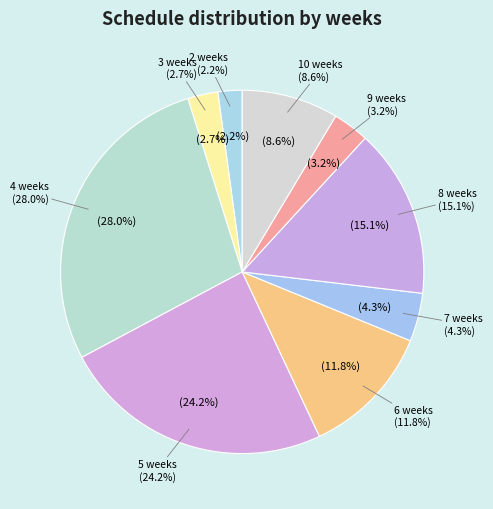

Does 5 weeks represent more than half of the total?

No